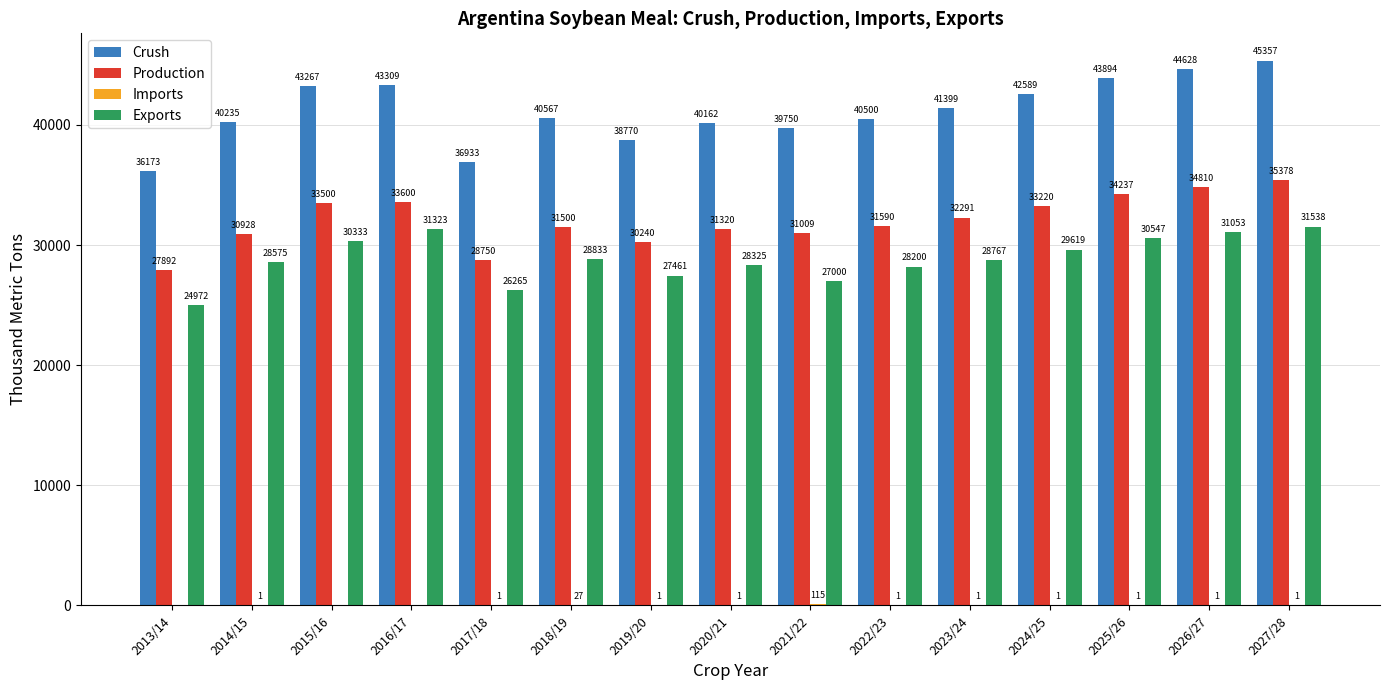

True or false: Crush has a value of 39750 at 2021/22.

True